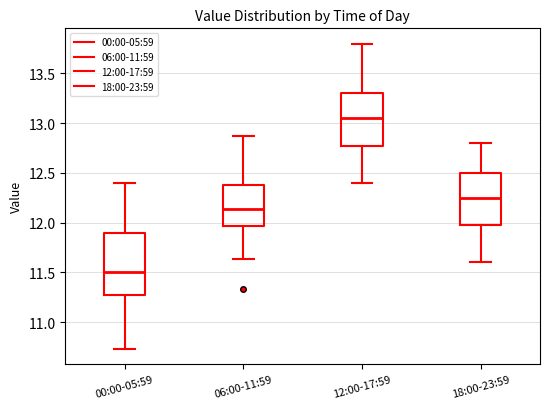

Which box has the highest median line?

12:00-17:59